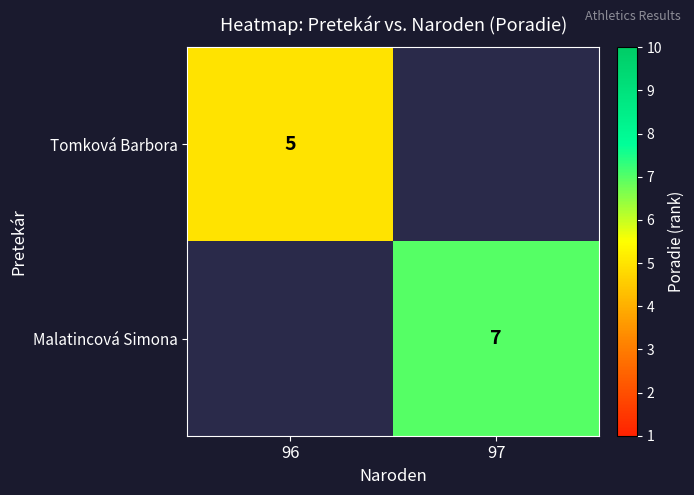

Is it true that Malatincová Simona equals 10 at 97?

False